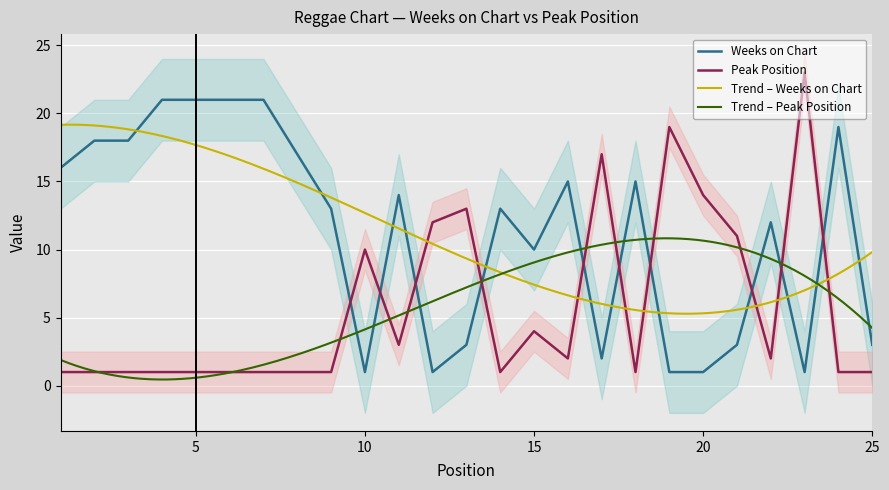

Between 1 and 17, which series saw the biggest shift?

Peak Position